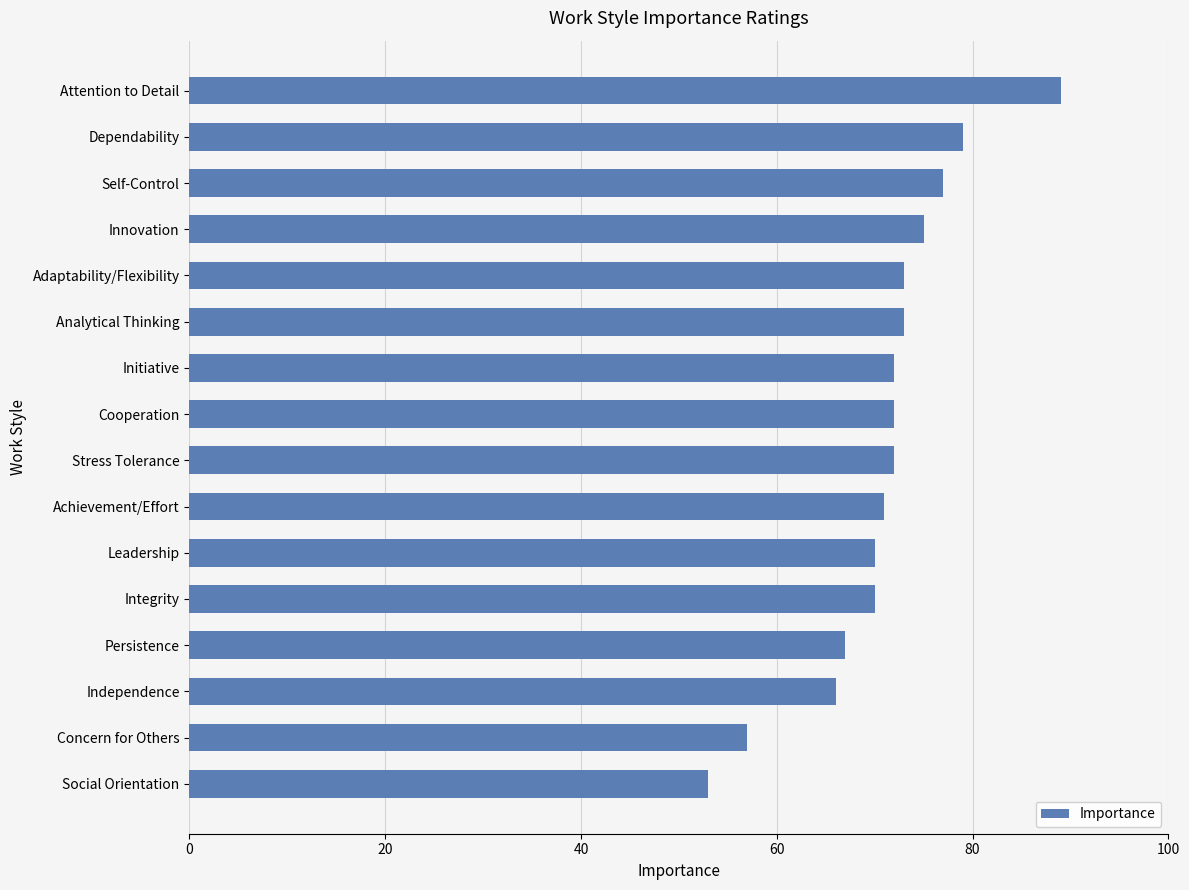

Approximately how many times larger is the value at Independence compared to Leadership?

0.9